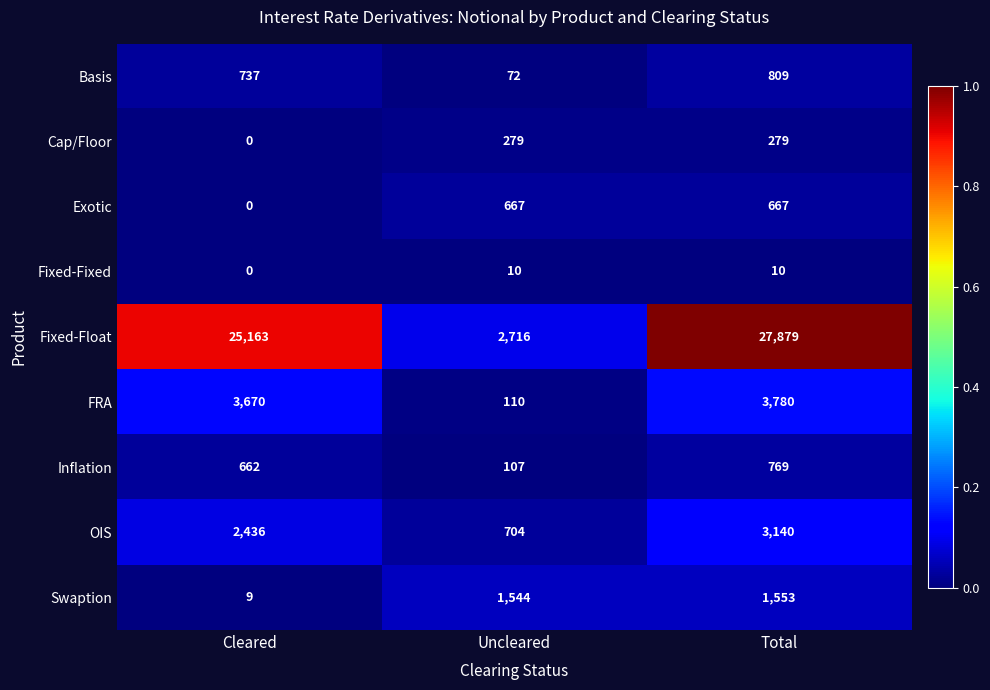

Which series has the largest total across all categories?

Fixed-Float